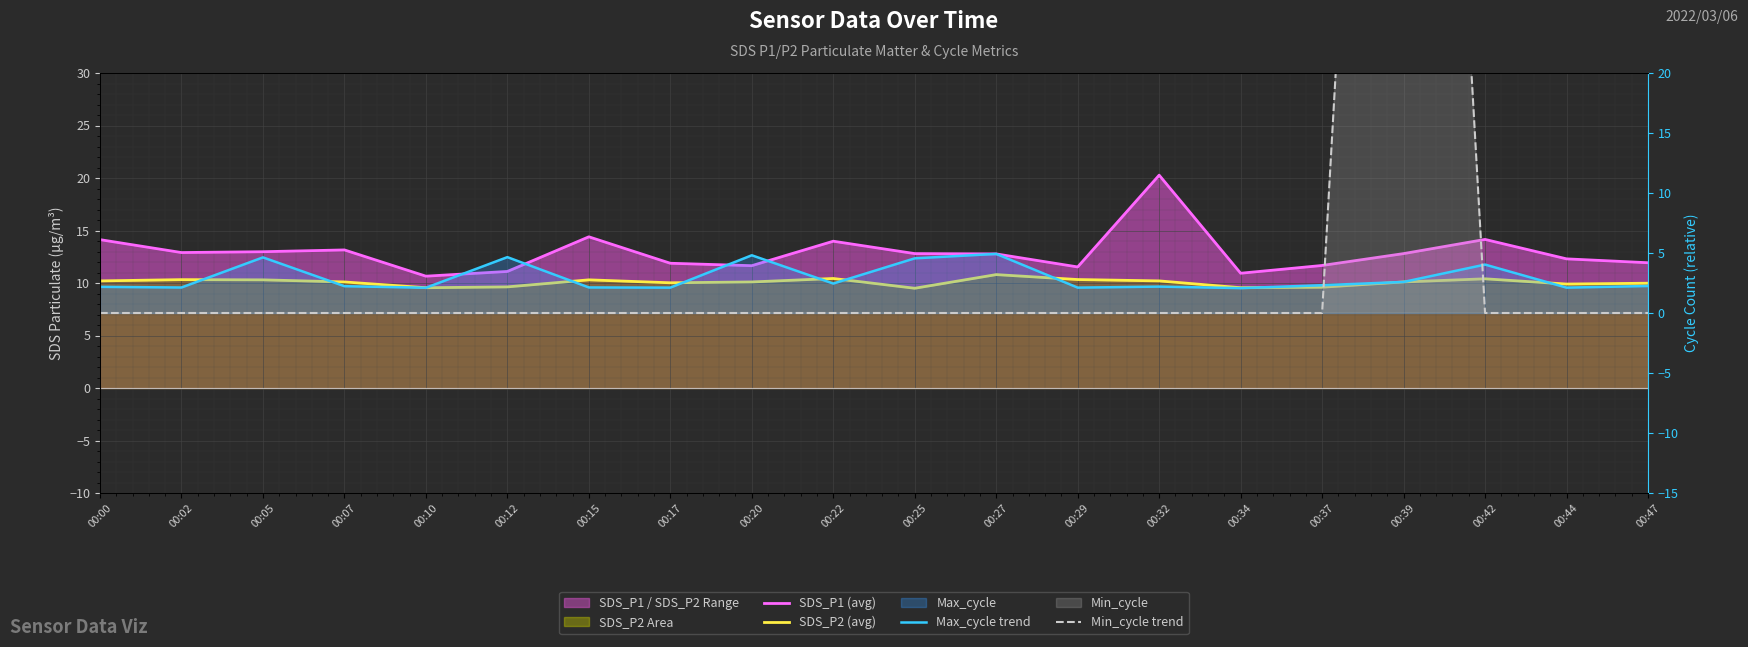

List the series in order of their overall mean, lowest first.

Max_cycle trend, Min_cycle trend, SDS_P2 (avg), SDS_P1 (avg)